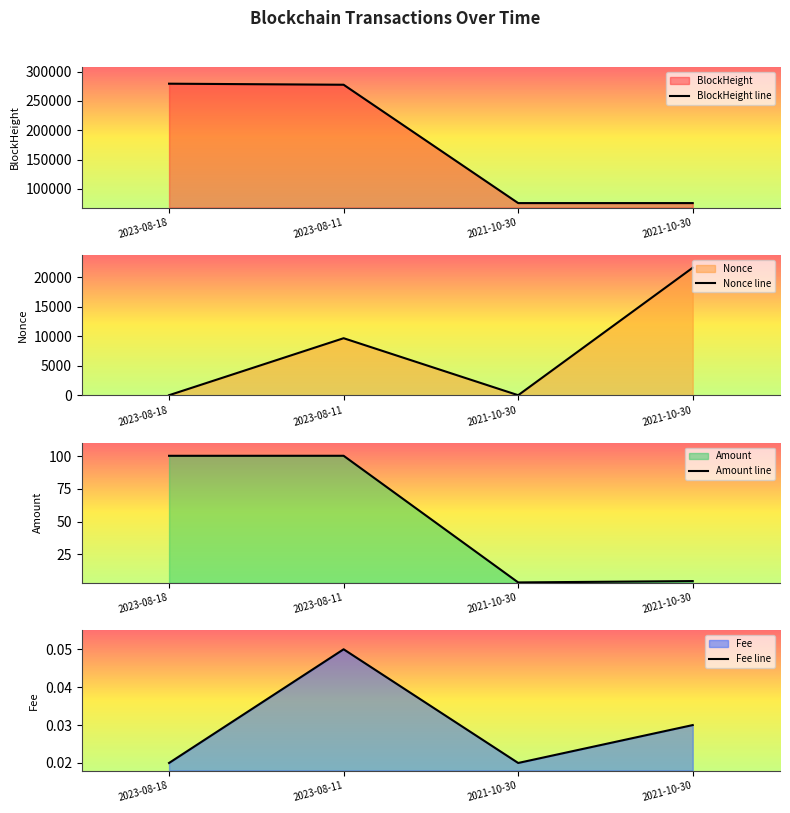

Between which two adjacent categories do Amount line and Nonce line first intersect?

2023-08-18 and 2023-08-11